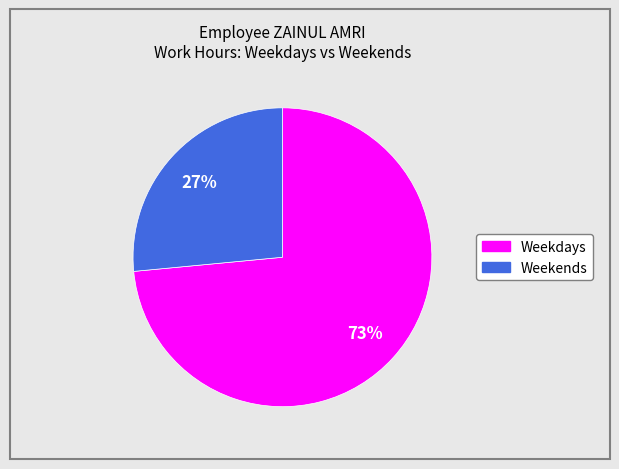

Is there any slice that represents more than half of the pie?

Yes